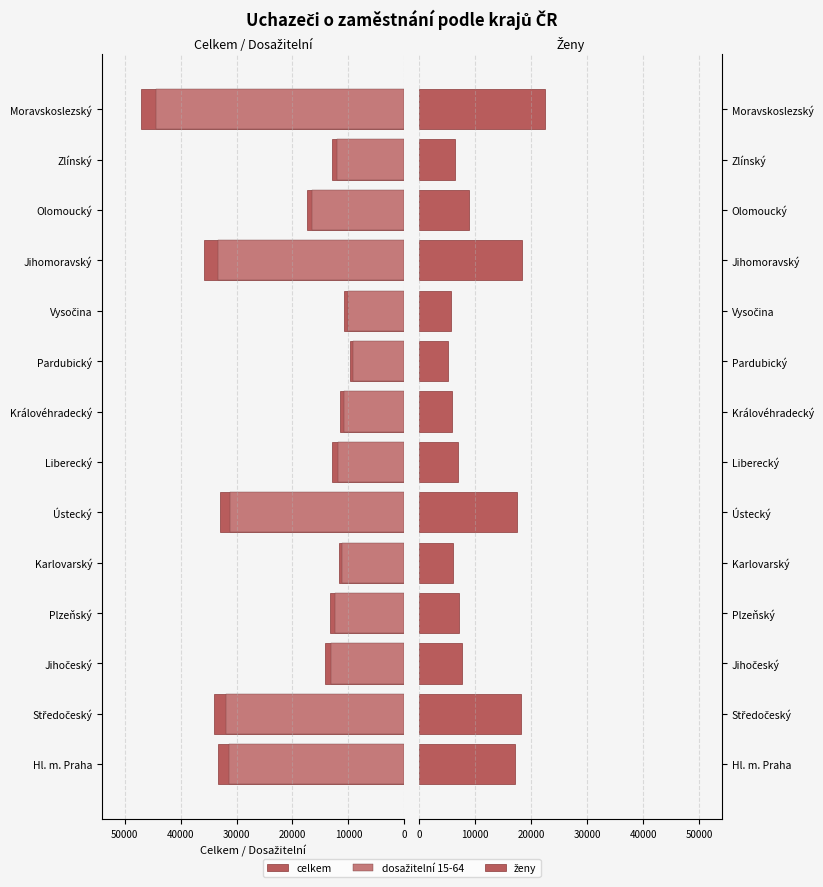

What is the difference between the second highest and second lowest values in the dosažitelní 15-64 series?

23287